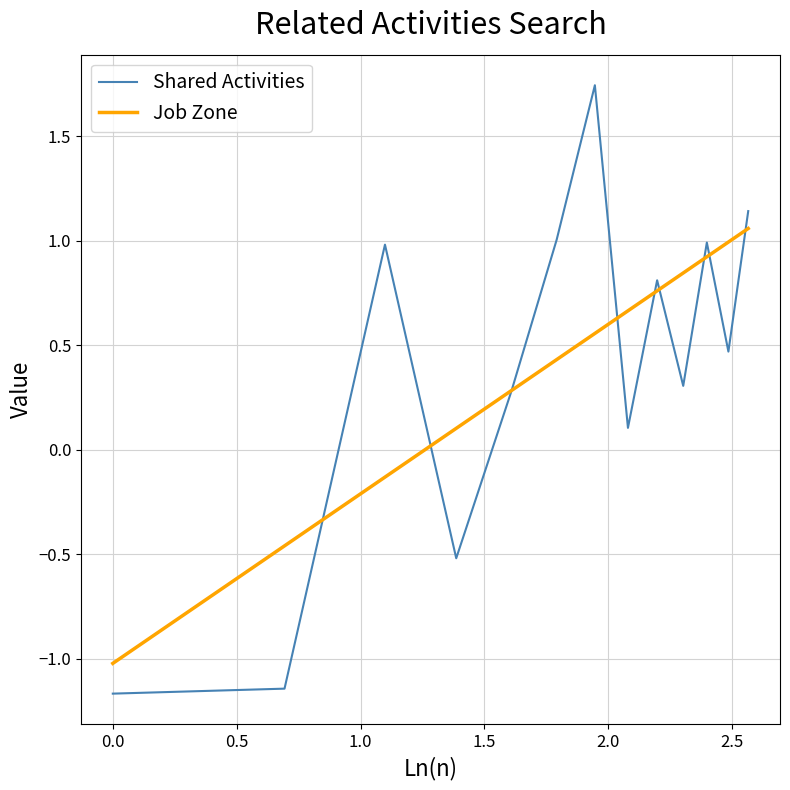

Which series has the largest range (max minus min)?

Shared Activities